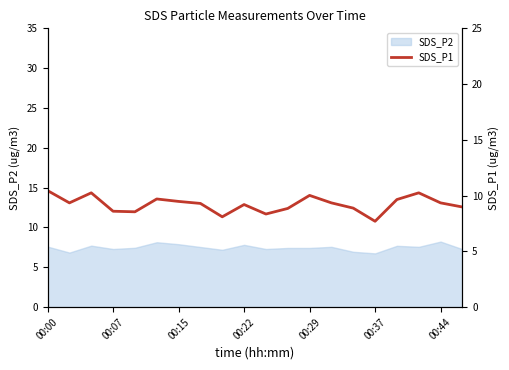

True or false: SDS_P2 has a value of 7.4 at 00:29.

True